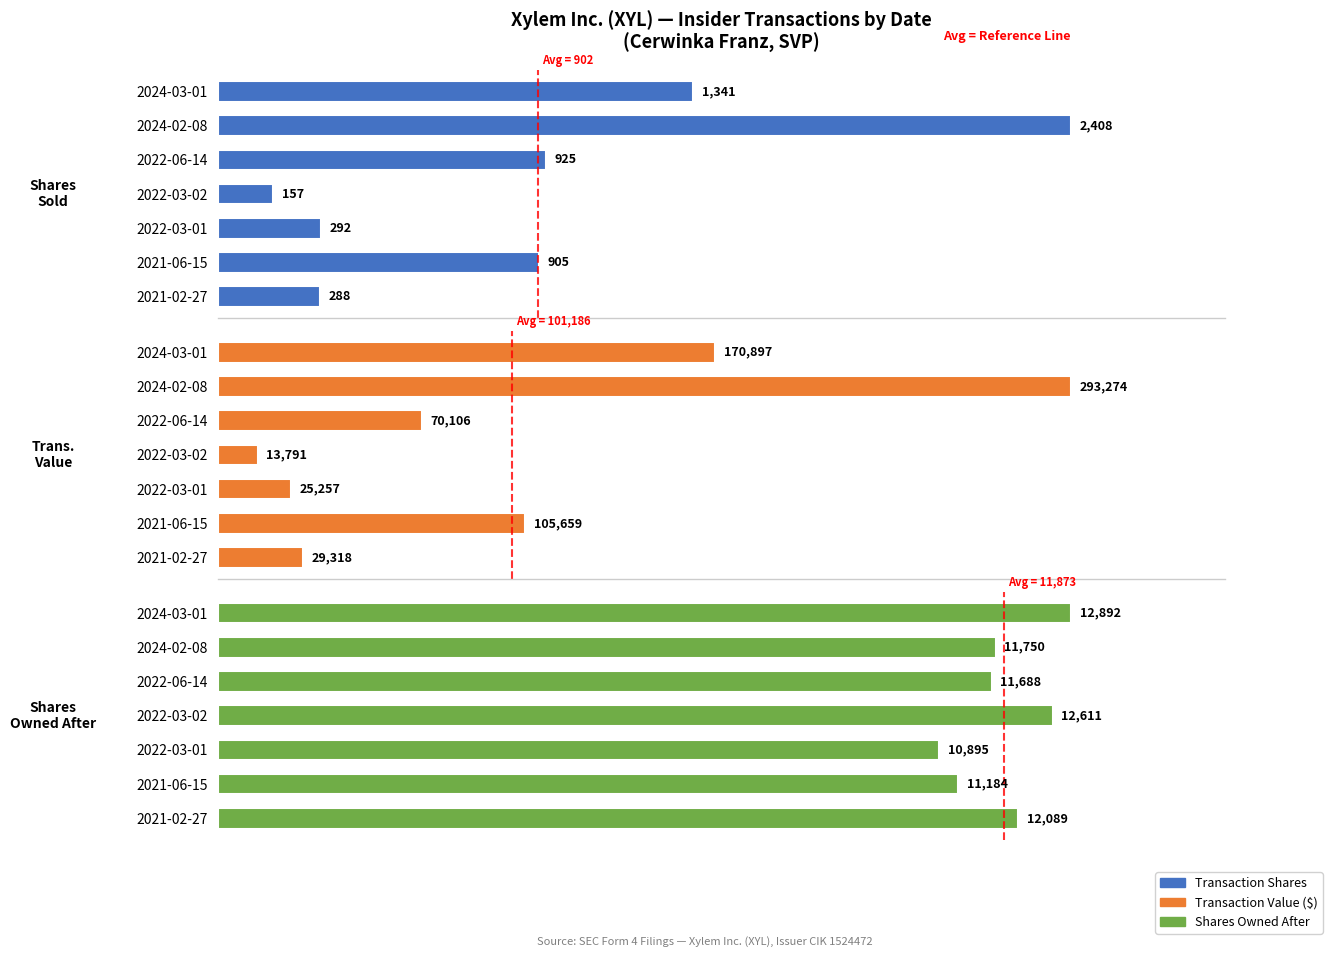

Which category has the highest value in the Transaction Shares series?

1